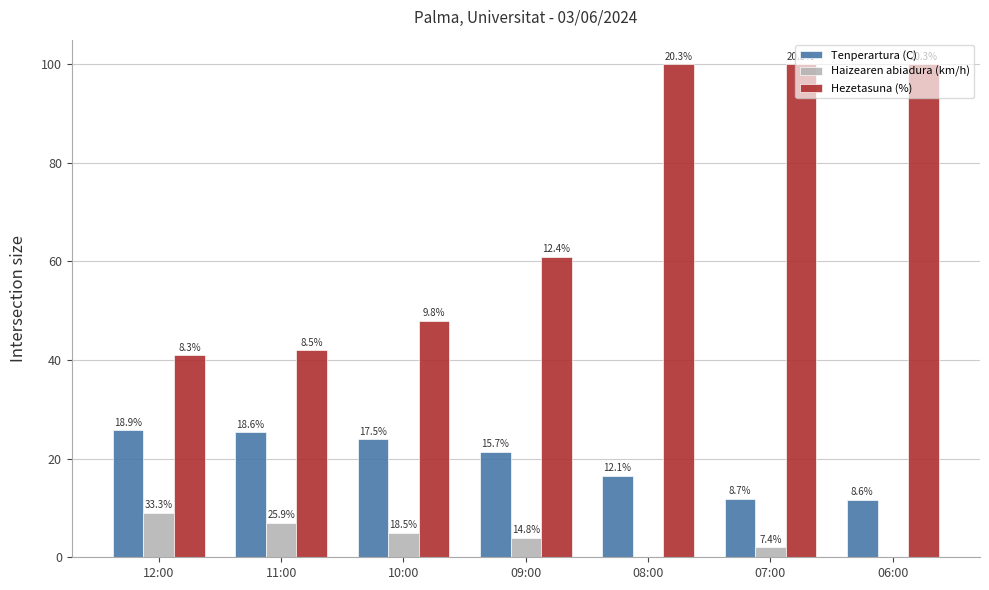

What are all the series names shown in the legend?

Tenperartura (C), Haizearen abiadura (km/h), Hezetasuna (%)